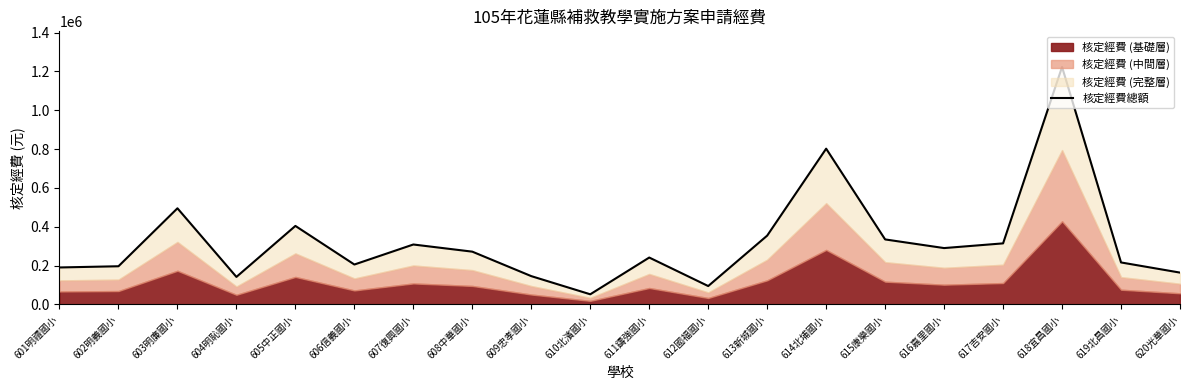

List the labels in order of value, smallest first.

610北濱國小, 612國福國小, 604明恥國小, 609忠孝國小, 620光華國小, 601明禮國小, 602明義國小, 606信義國小, 619北昌國小, 611鑄強國小, 608中華國小, 616嘉里國小, 607復興國小, 617吉安國小, 615康樂國小, 613新城國小, 605中正國小, 603明廉國小, 614北埔國小, 618宜昌國小